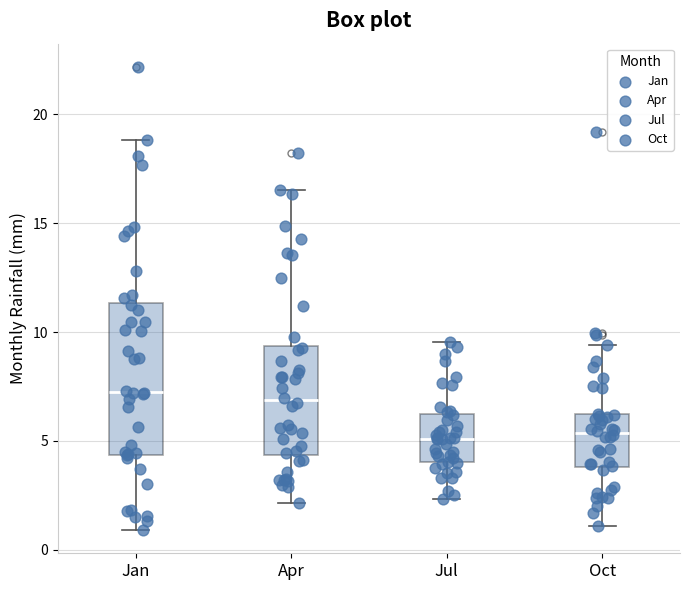

Reading left to right, read every box against the y-axis: the position of its median line, the range the box covers, and the ends of its whiskers. The values are not printed on the chart, so give them approximately, as read against the axis.

Jan: median 7.0, box 4.5 to 11.5, whiskers 1.0 to 19.0
Apr: median 7.0, box 4.5 to 9.5, whiskers 2.0 to 16.5
Jul: median 5.0, box 4.0 to 6.0, whiskers 2.5 to 9.5
Oct: median 5.5, box 4.0 to 6.0, whiskers 1.0 to 9.5